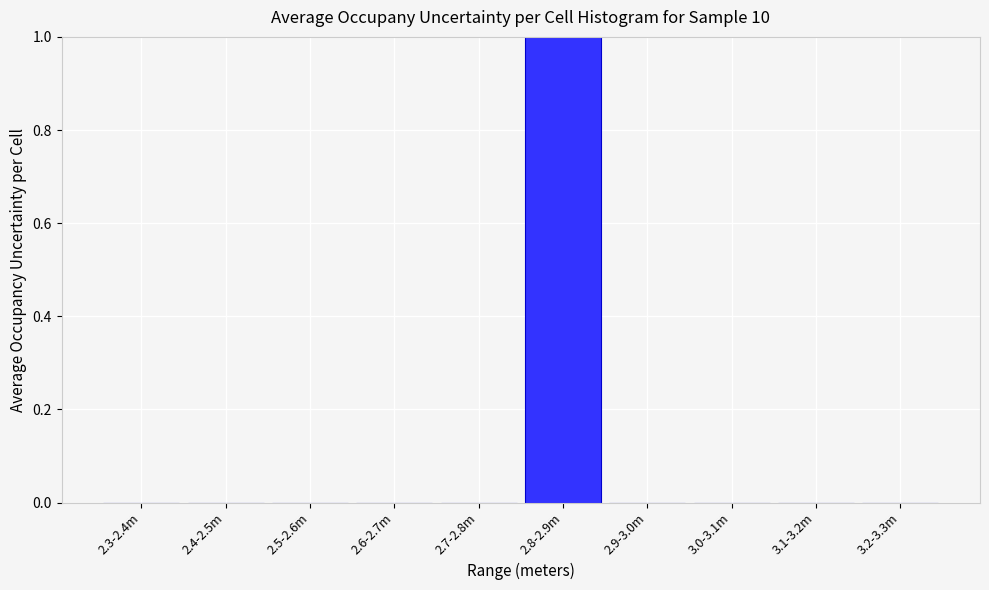

Reading right to left, list all the values displayed in this chart.

3.2-3.3m=0	3.1-3.2m=0	3.0-3.1m=0	2.9-3.0m=0	2.8-2.9m=1	2.7-2.8m=0	2.6-2.7m=0	2.5-2.6m=0	2.4-2.5m=0	2.3-2.4m=0